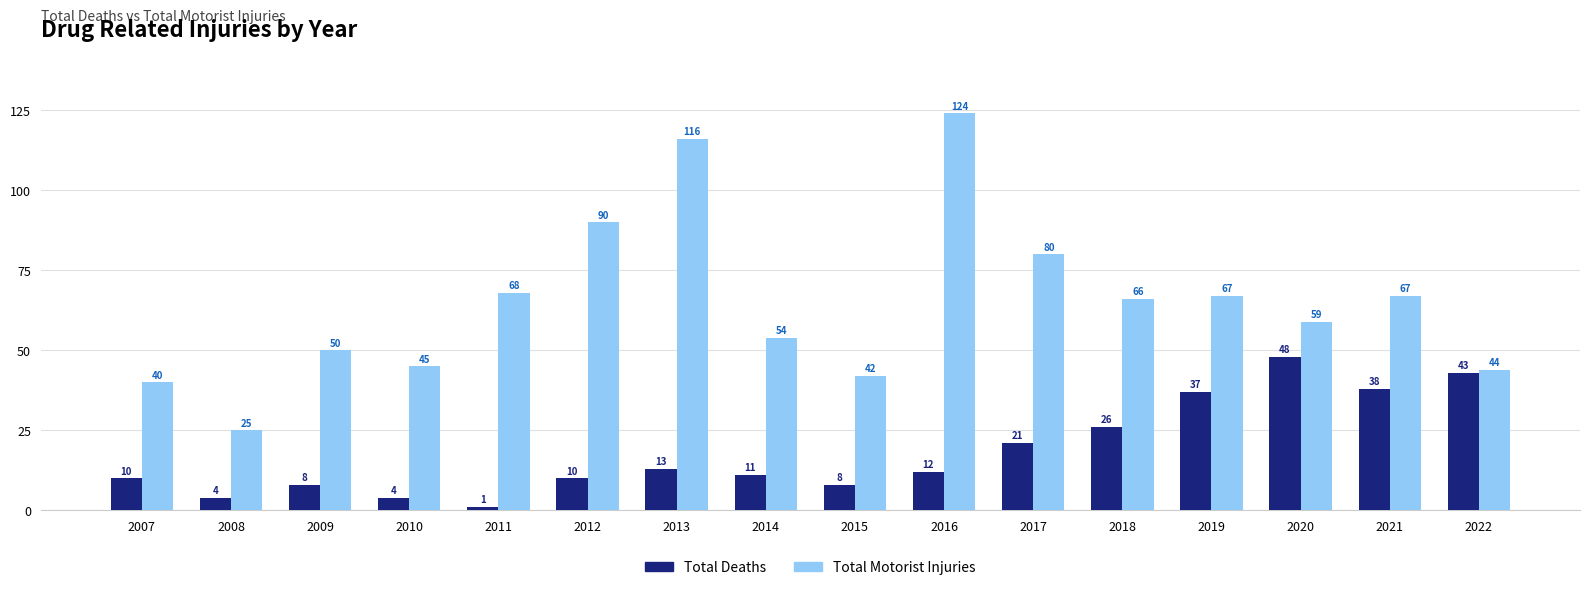

What is the smallest value displayed?

1